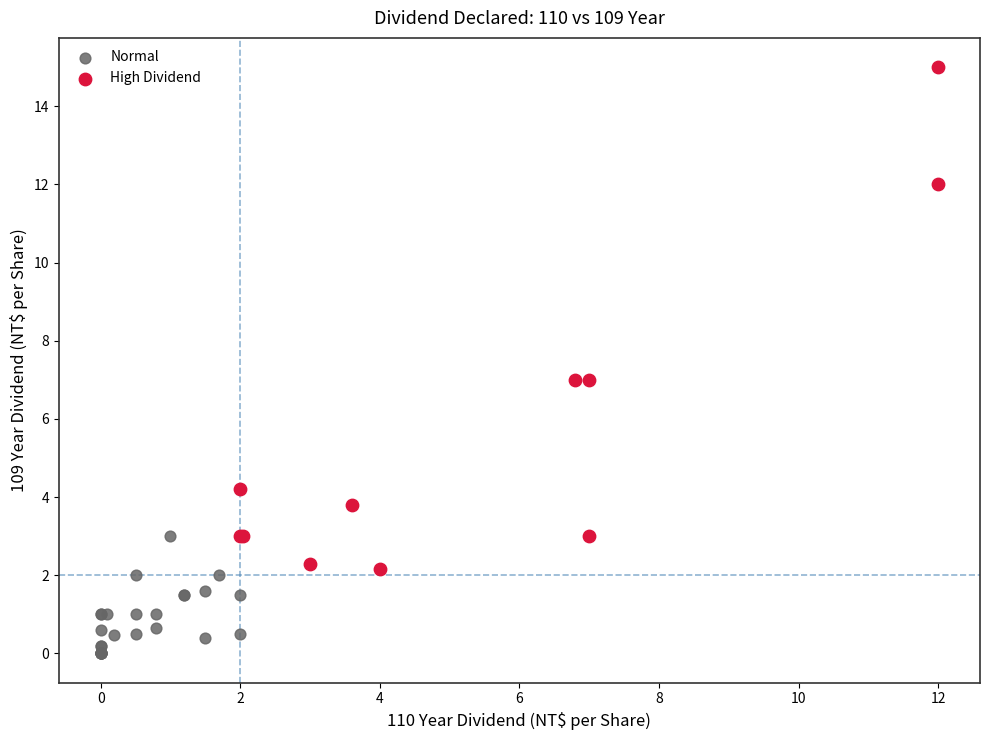

Which series reaches the maximum Y coordinate?

High Dividend